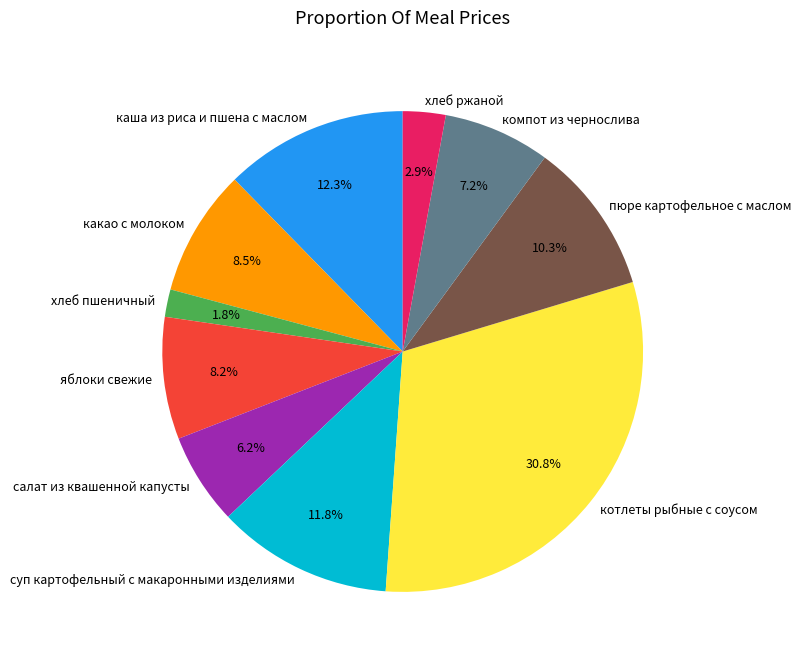

How many segments does this pie chart have?

10